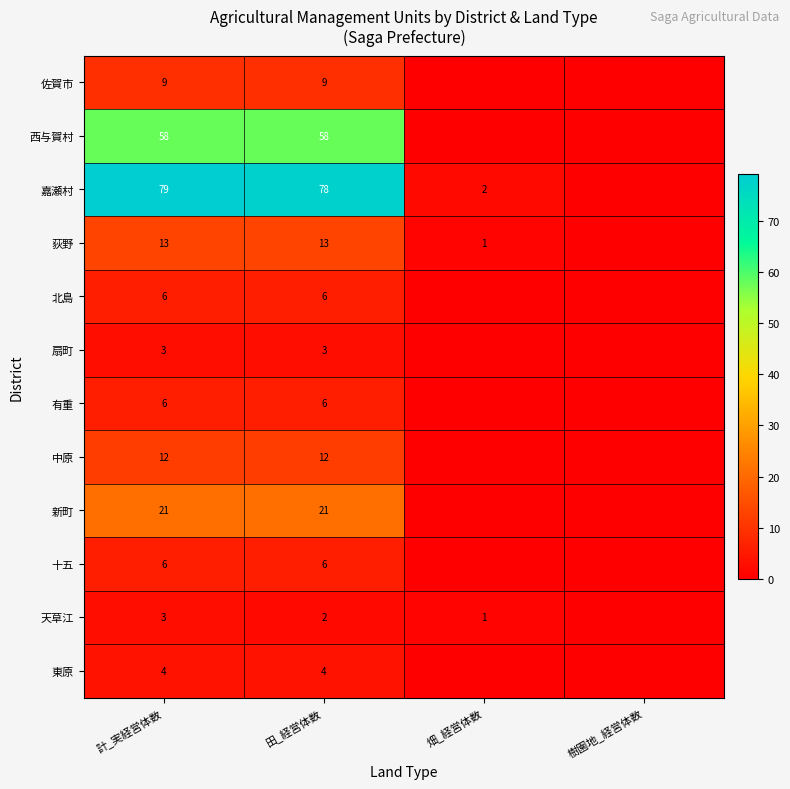

The 嘉瀬村 series shows 134 at 計_実経営体数. True or false?

False